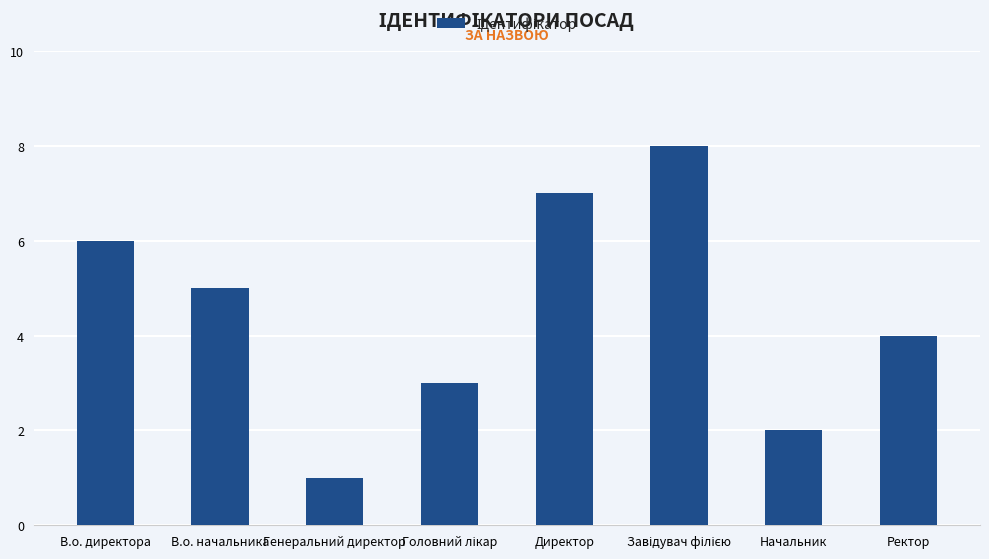

True or false: the data shows 6 at Ректор.

False